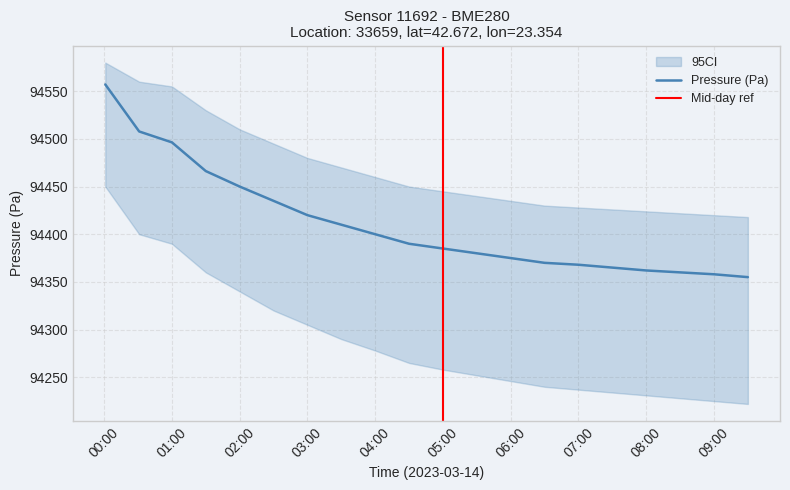

Which series has the largest total across all categories?

pressure